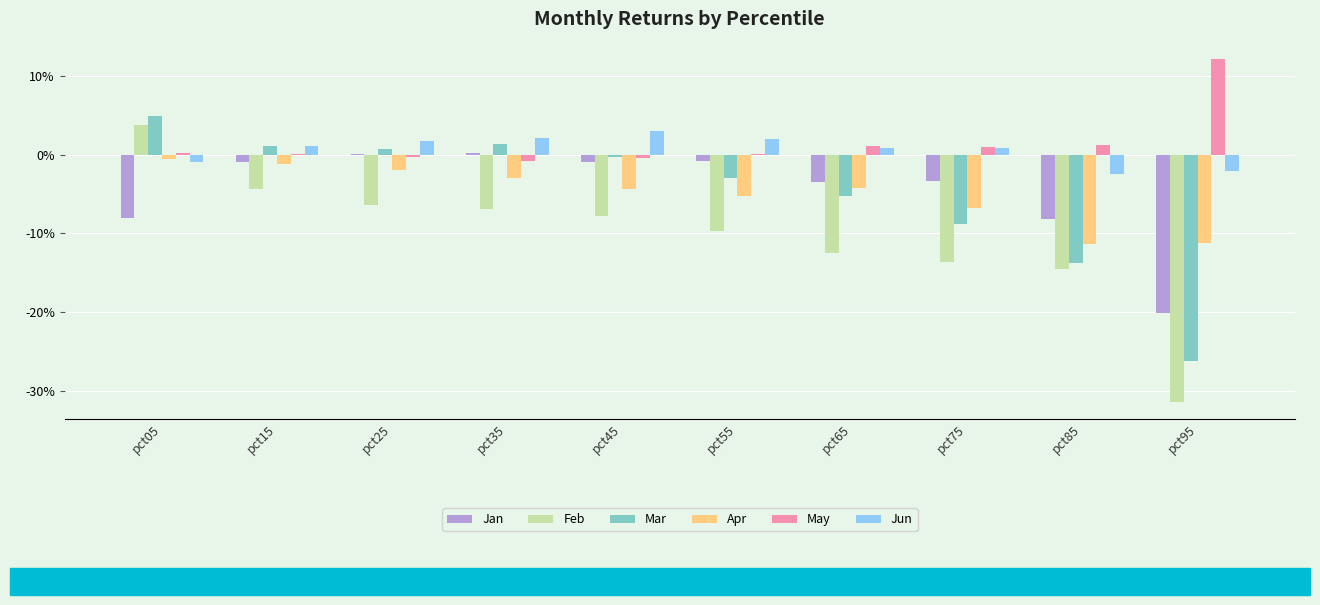

Reading left to right, what are all the values shown in this chart?

Jan: pct05=-0.1	pct15=-0.0	pct25=0.0	pct35=0.0	pct45=-0.0	pct55=-0.0	pct65=-0.0	pct75=-0.0	pct85=-0.1	pct95=-0.2
Feb: pct05=0.0	pct15=-0.0	pct25=-0.1	pct35=-0.1	pct45=-0.1	pct55=-0.1	pct65=-0.1	pct75=-0.1	pct85=-0.1	pct95=-0.3
Mar: pct05=0.0	pct15=0.0	pct25=0.0	pct35=0.0	pct45=-0.0	pct55=-0.0	pct65=-0.1	pct75=-0.1	pct85=-0.1	pct95=-0.3
Apr: pct05=-0.0	pct15=-0.0	pct25=-0.0	pct35=-0.0	pct45=-0.0	pct55=-0.1	pct65=-0.0	pct75=-0.1	pct85=-0.1	pct95=-0.1
May: pct05=0.0	pct15=0.0	pct25=-0.0	pct35=-0.0	pct45=-0.0	pct55=0.0	pct65=0.0	pct75=0.0	pct85=0.0	pct95=0.1
Jun: pct05=-0.0	pct15=0.0	pct25=0.0	pct35=0.0	pct45=0.0	pct55=0.0	pct65=0.0	pct75=0.0	pct85=-0.0	pct95=-0.0